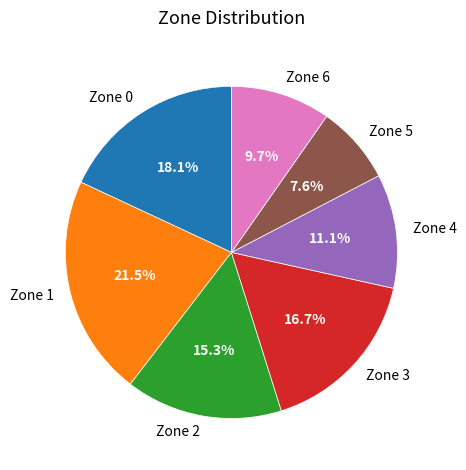

Is there any slice that represents more than half of the pie?

No